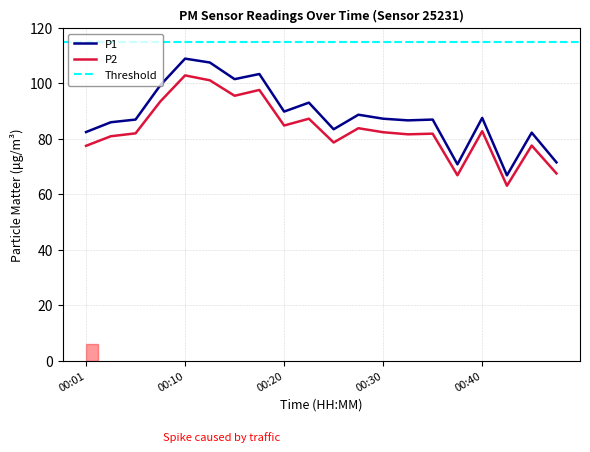

How many interior local peaks does the P1 series have?

7